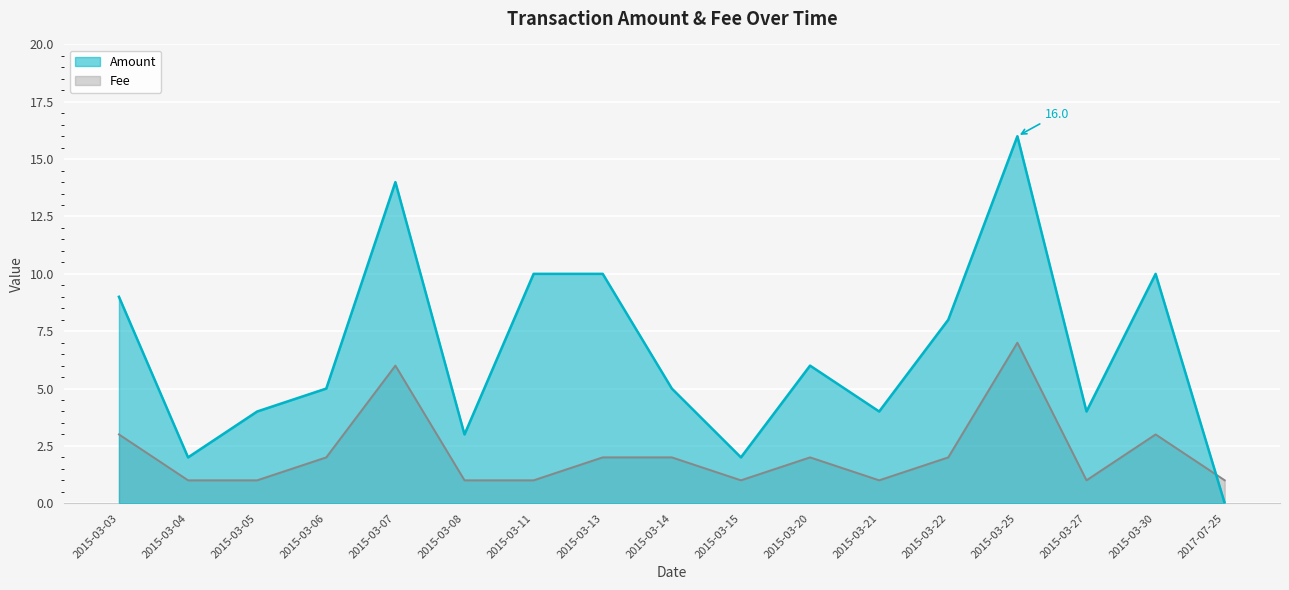

What is the value of the Fee point at the 15th from the left?

1